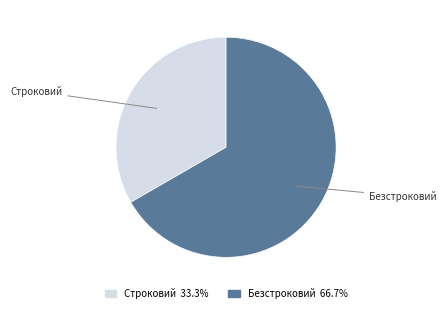

How many slices are in this pie chart?

2